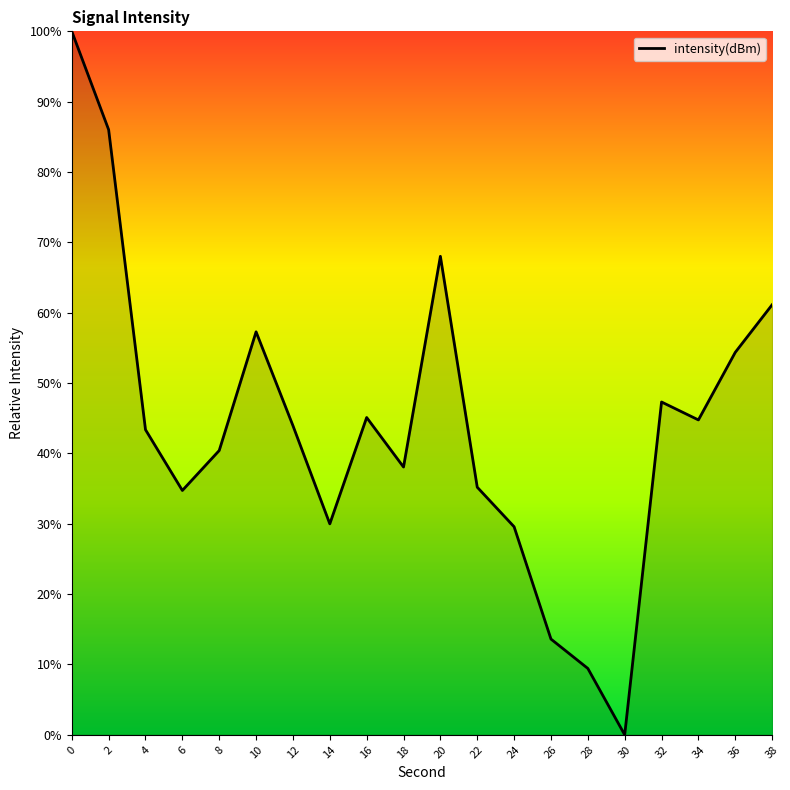

Approximately how many times larger is the value at 10 compared to 4?

1.3